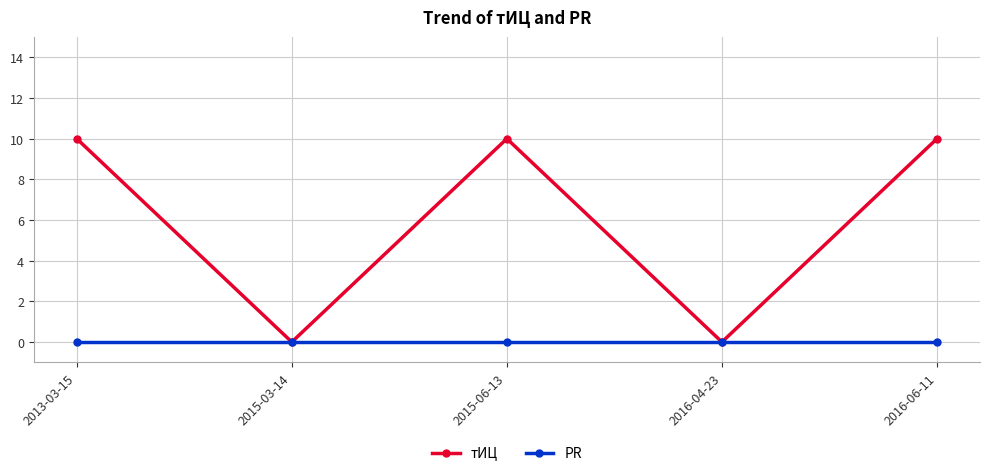

Reading left to right, what are all the values shown in this chart?

тИЦ: 2013-03-15=10	2015-03-14=0	2015-06-13=10	2016-04-23=0	2016-06-11=10
PR: 2013-03-15=0	2015-03-14=0	2015-06-13=0	2016-04-23=0	2016-06-11=0